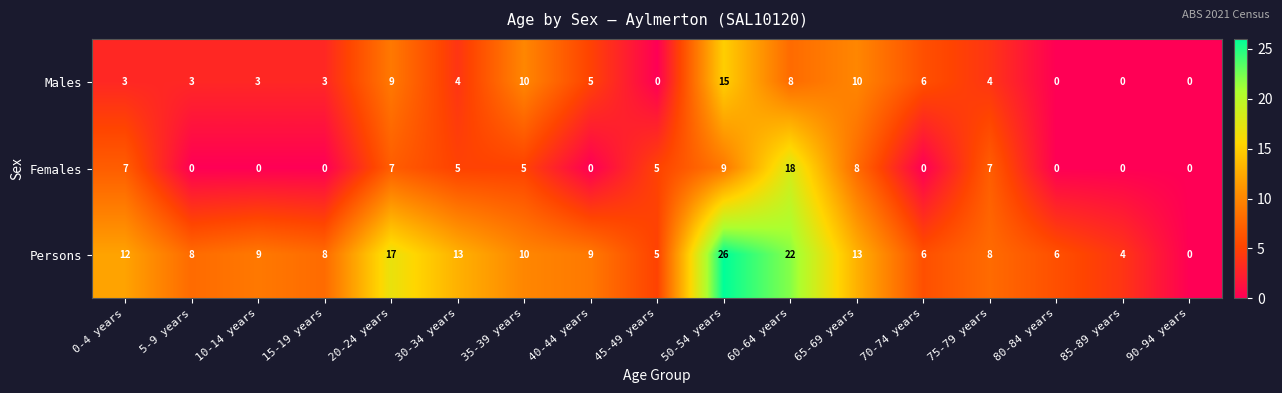

How many data points in Females are less than 5?

8